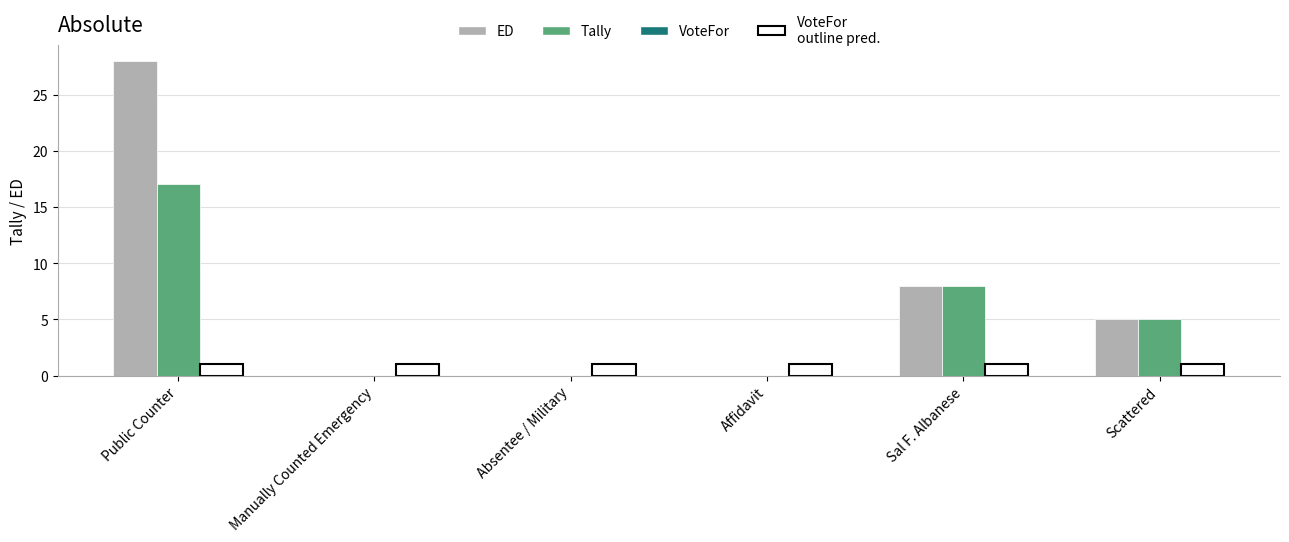

What is the sum of all VoteFor values?

6